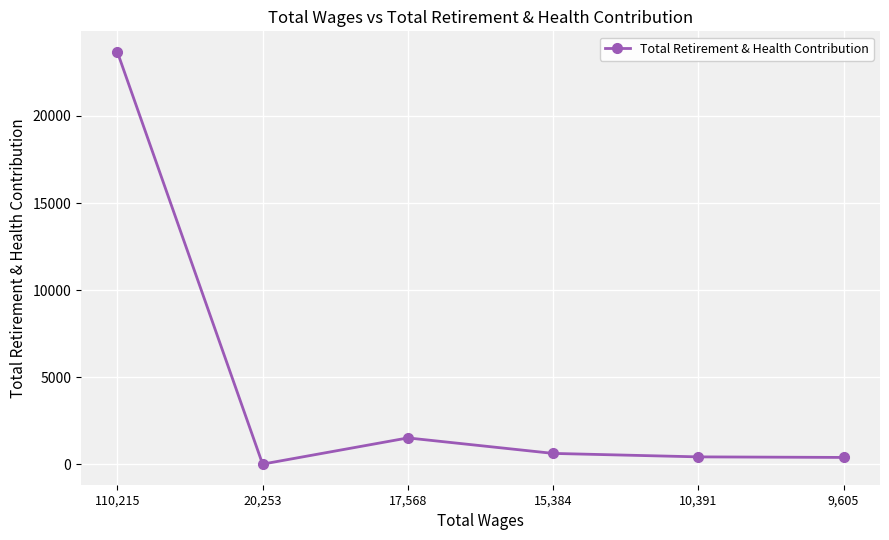

What is the change in value from 20,253 to 15,384?

+615